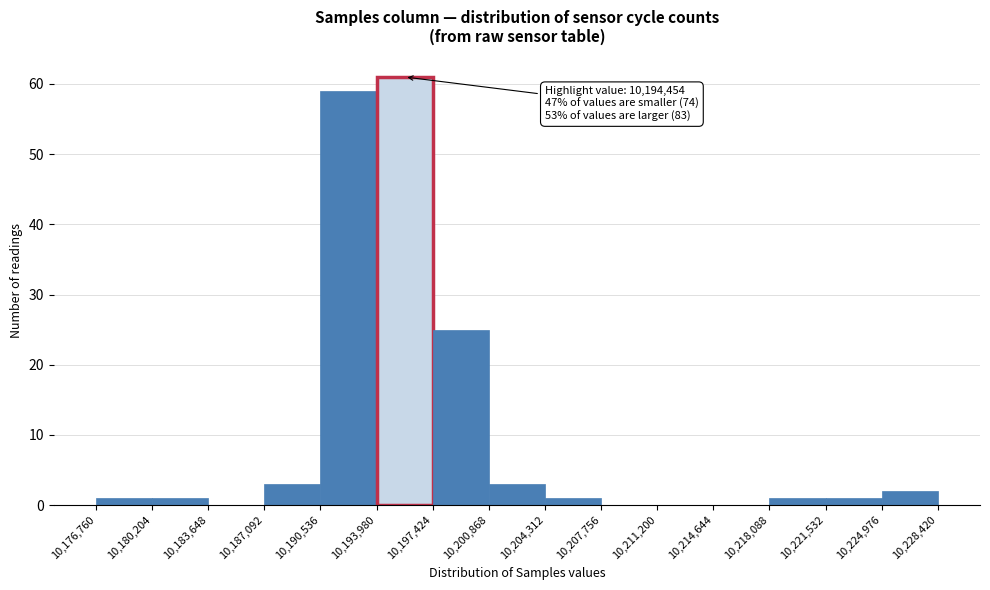

Over which range of the x-axis is the bar tallest?

10,193,980 to 10,197,424